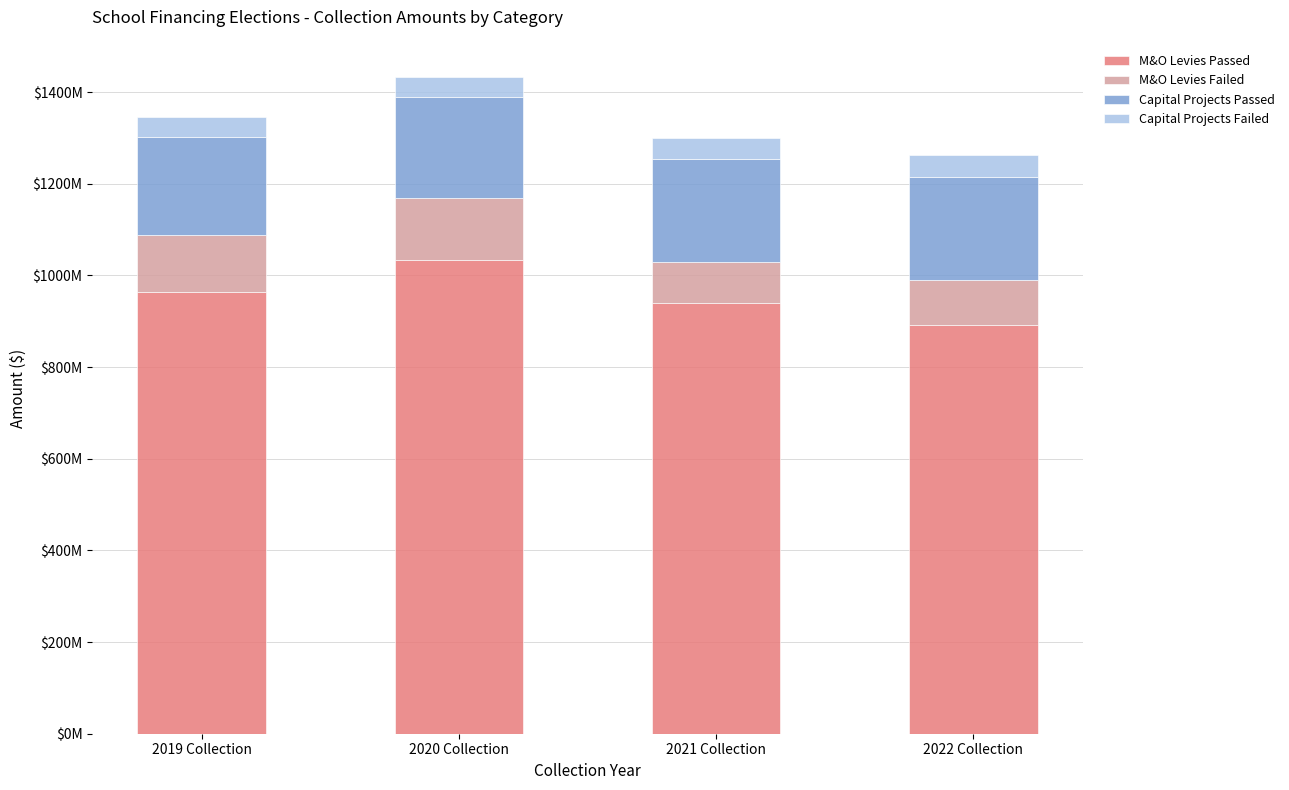

Are the bars grouped side by side (vs. stacked)?

No